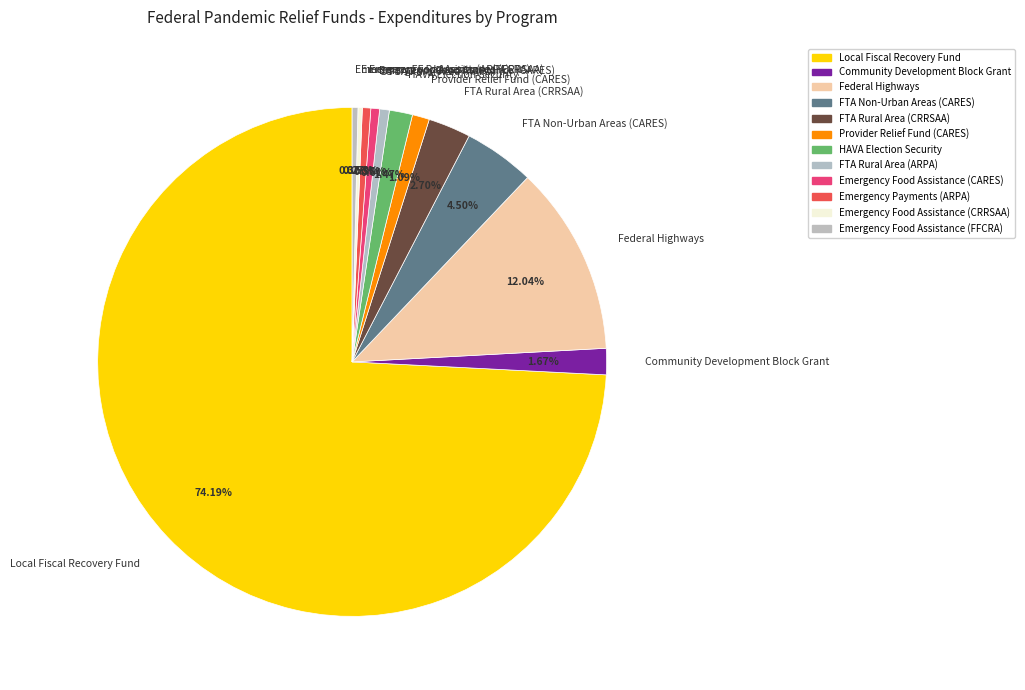

Which slice is the largest?

Local Fiscal Recovery Fund